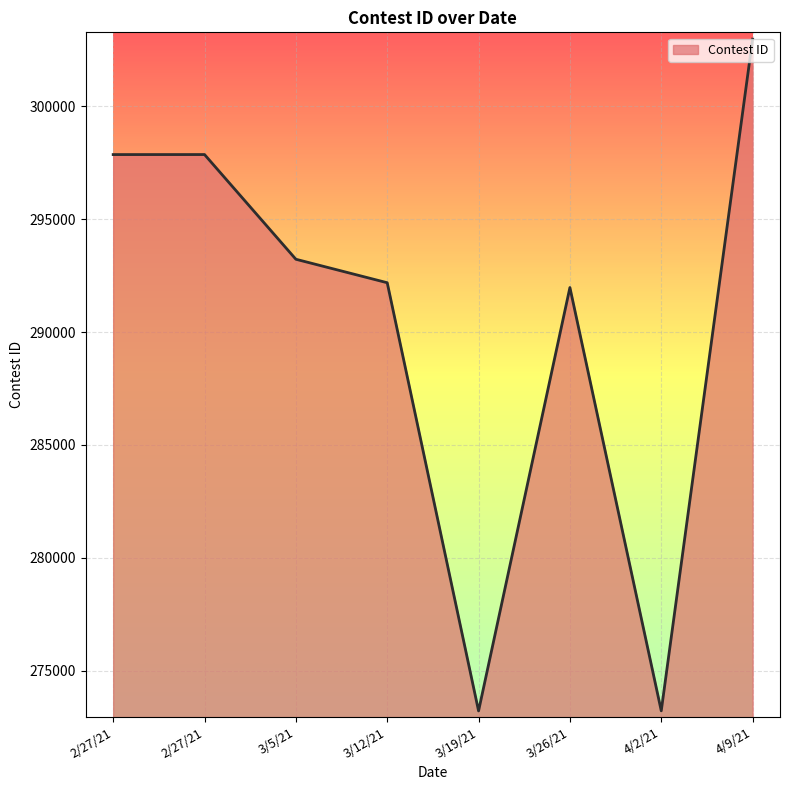

How many lines are shown in the chart?

1